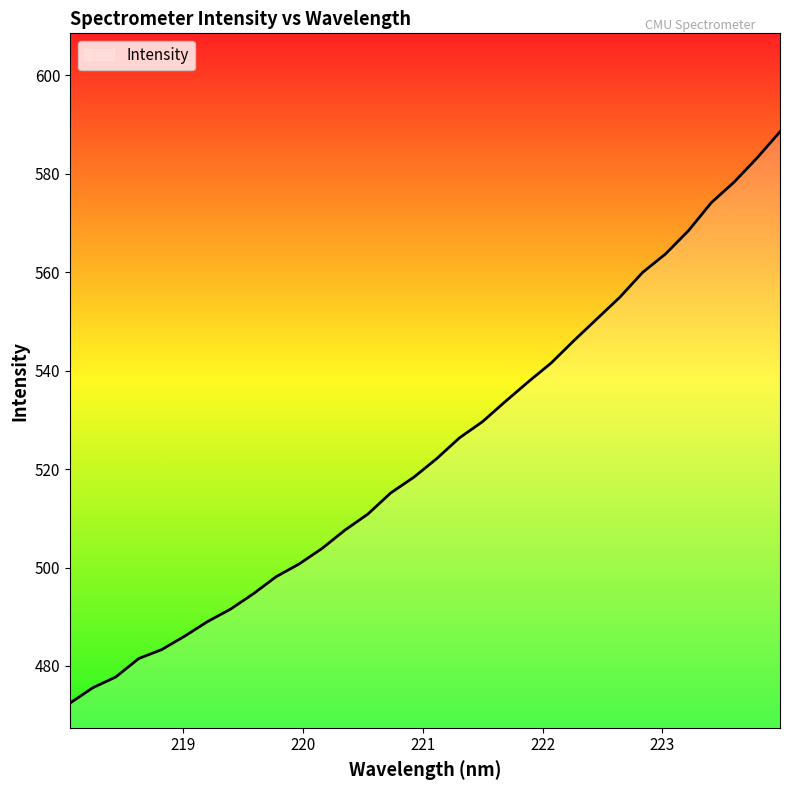

Reading left to right, list all the values displayed in this chart.

472.4	475.6	477.8	481.5	483.3	486.0	489.0	491.5	494.7	498.2	500.7	503.9	507.6	510.9	515.2	518.3	522.1	526.4	529.6	533.7	537.7	541.6	546.1	550.5	554.9	560.0	563.7	568.5	574.2	578.3	583.2	588.6